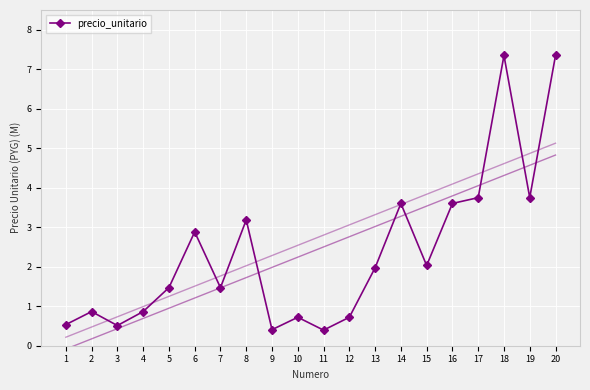

Read the value at 16.

3.6